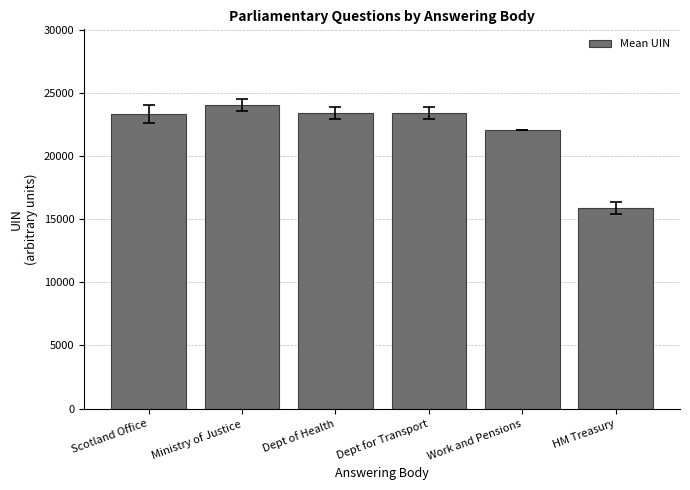

Which category has the lowest value across all series?

HM Treasury